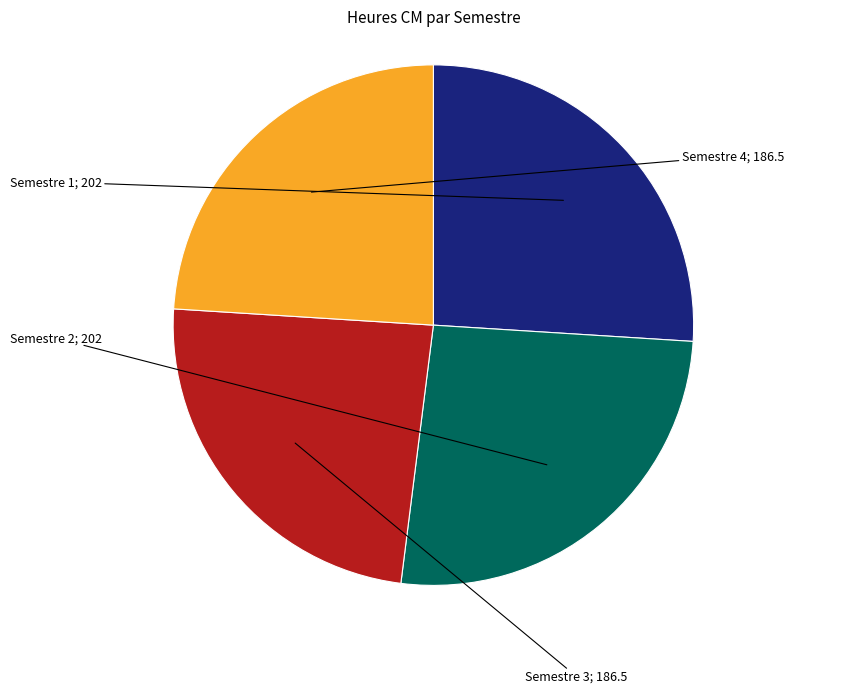

Does any single category account for the majority?

No